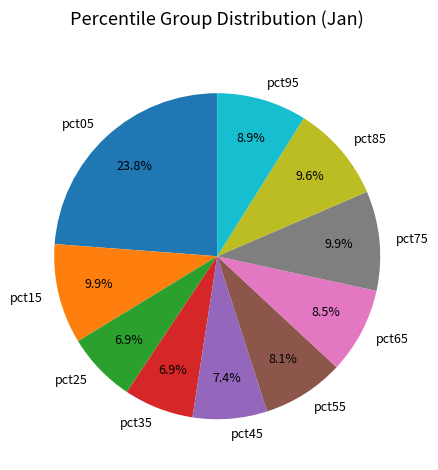

Which slice is the largest?

pct05